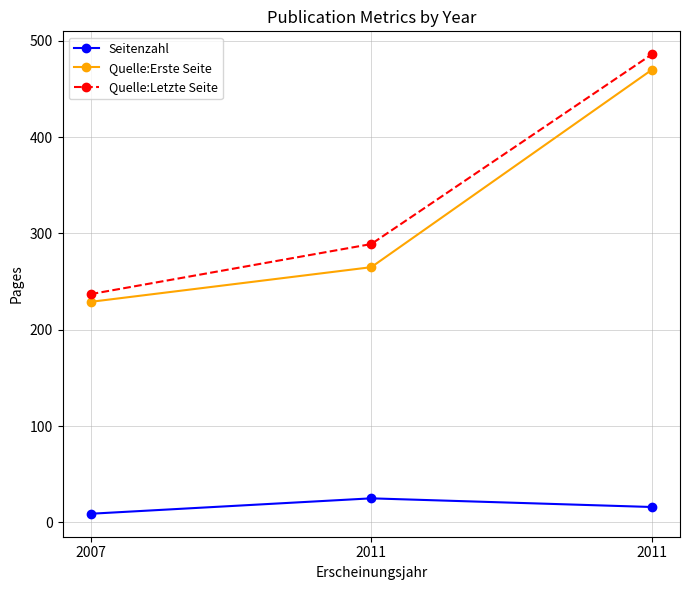

How many values in the Seitenzahl series are below 16?

1